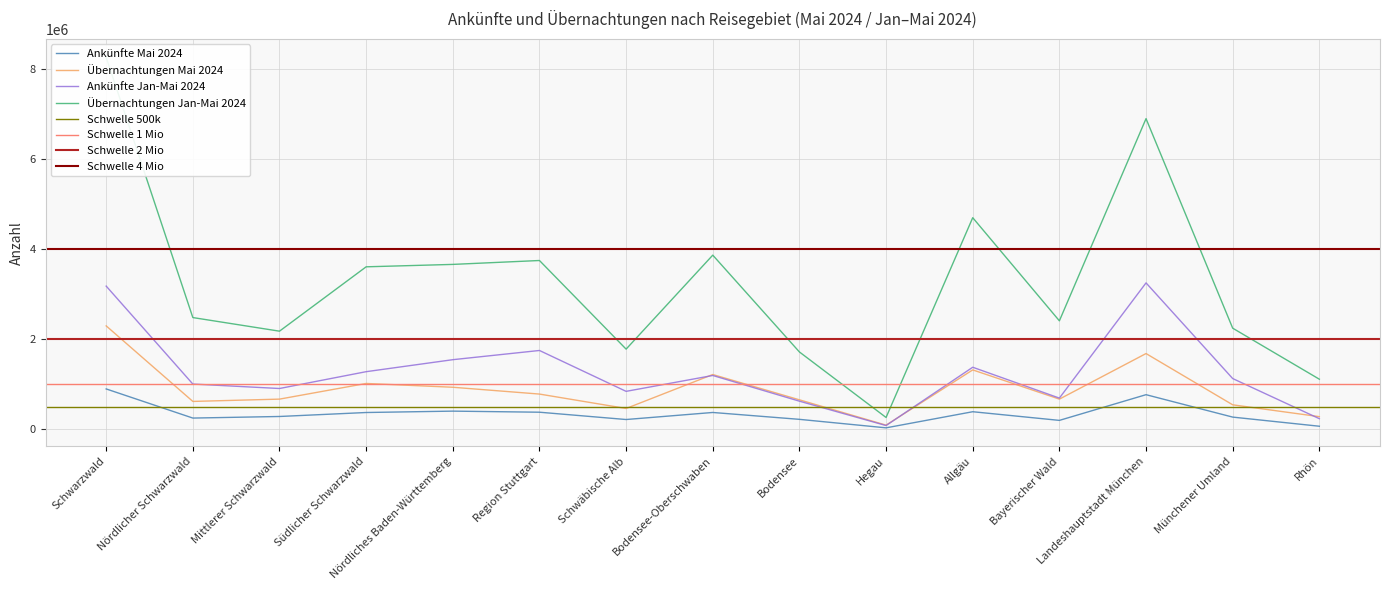

What is the label of the 8th point from the right?

Bodensee-Oberschwaben